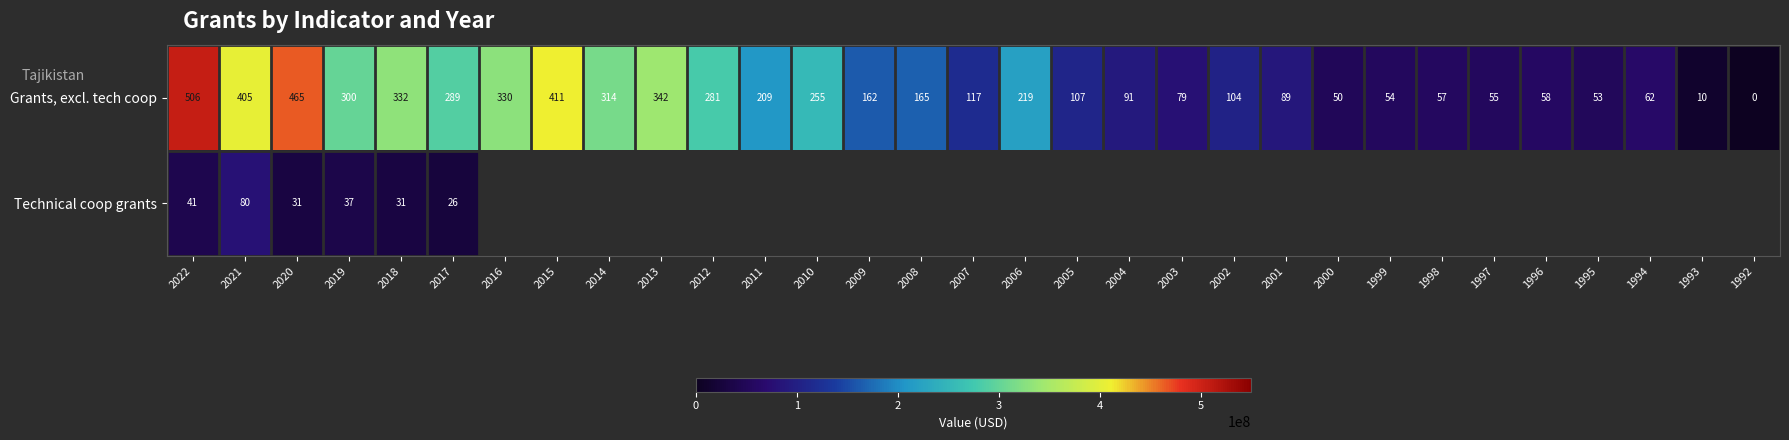

How many distinct data groups are displayed?

2